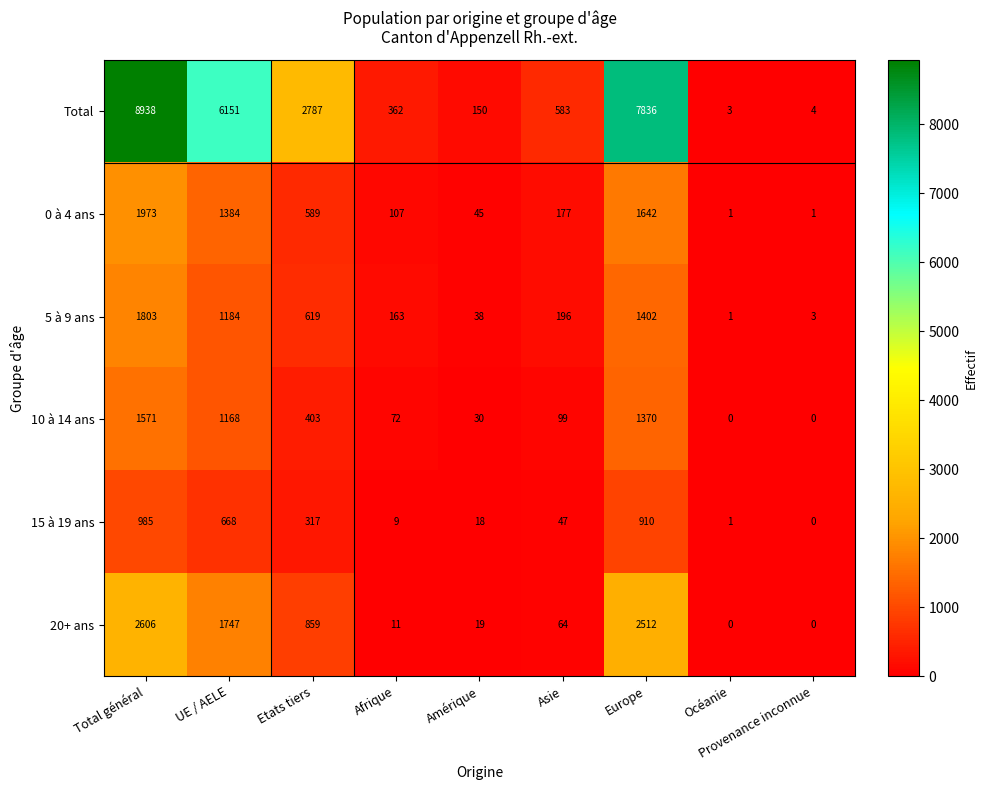

Which label corresponds to the largest value in the chart?

Total général